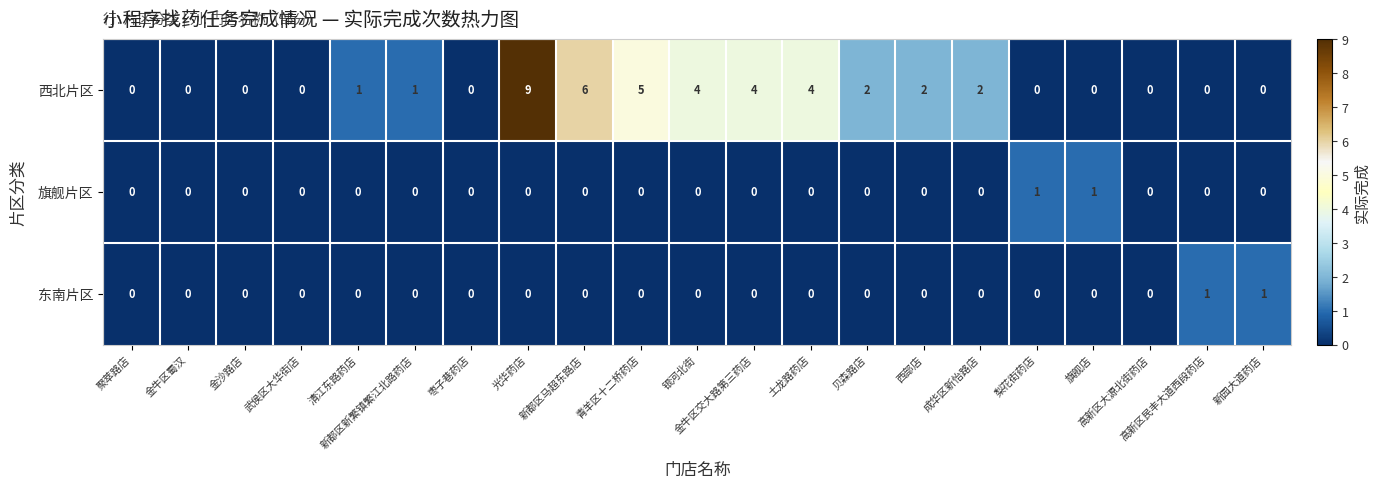

What is the difference between the maximum and minimum values in the 西北片区 series?

9